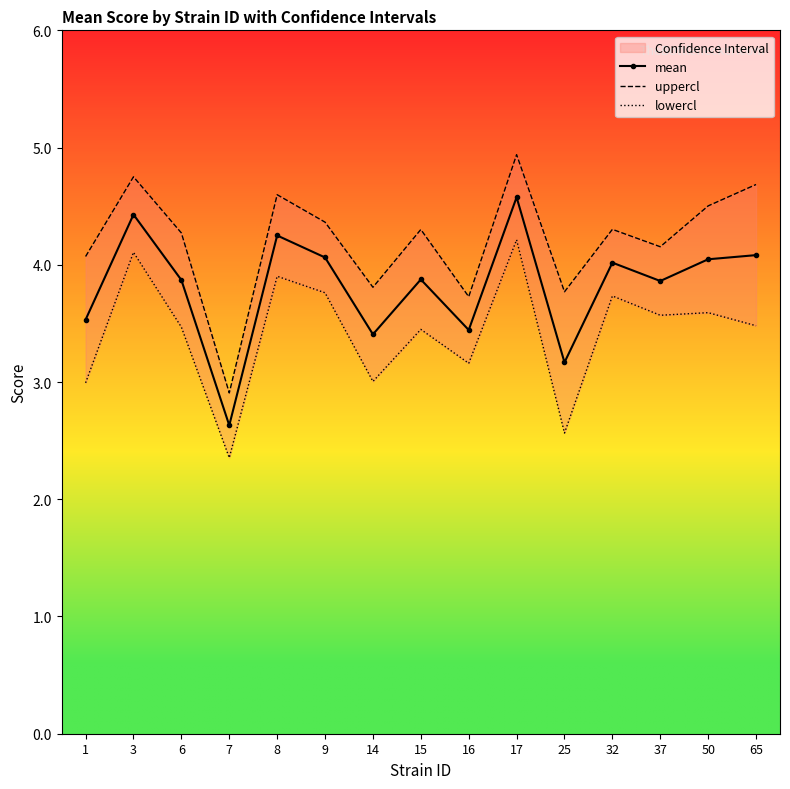

What is the difference between the highest and lowest values at 50?

0.9